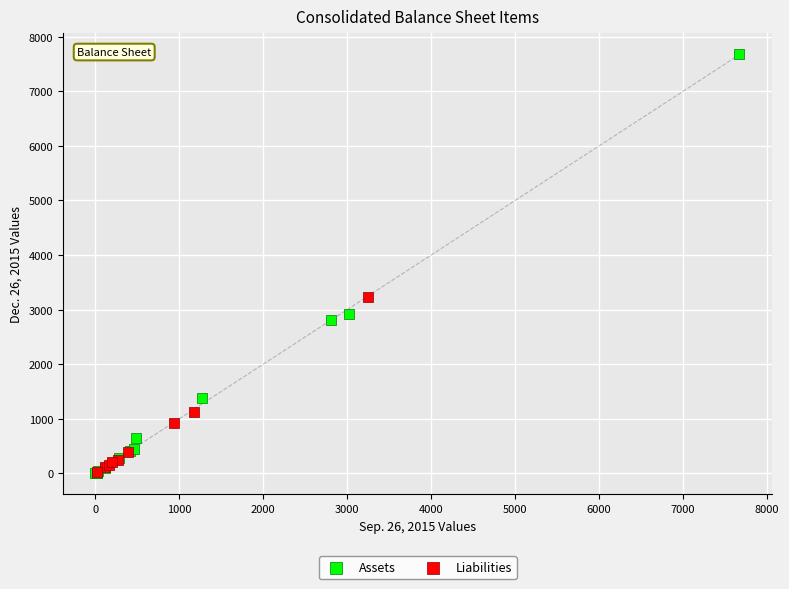

What are all the series names shown in the legend?

Assets, Liabilities